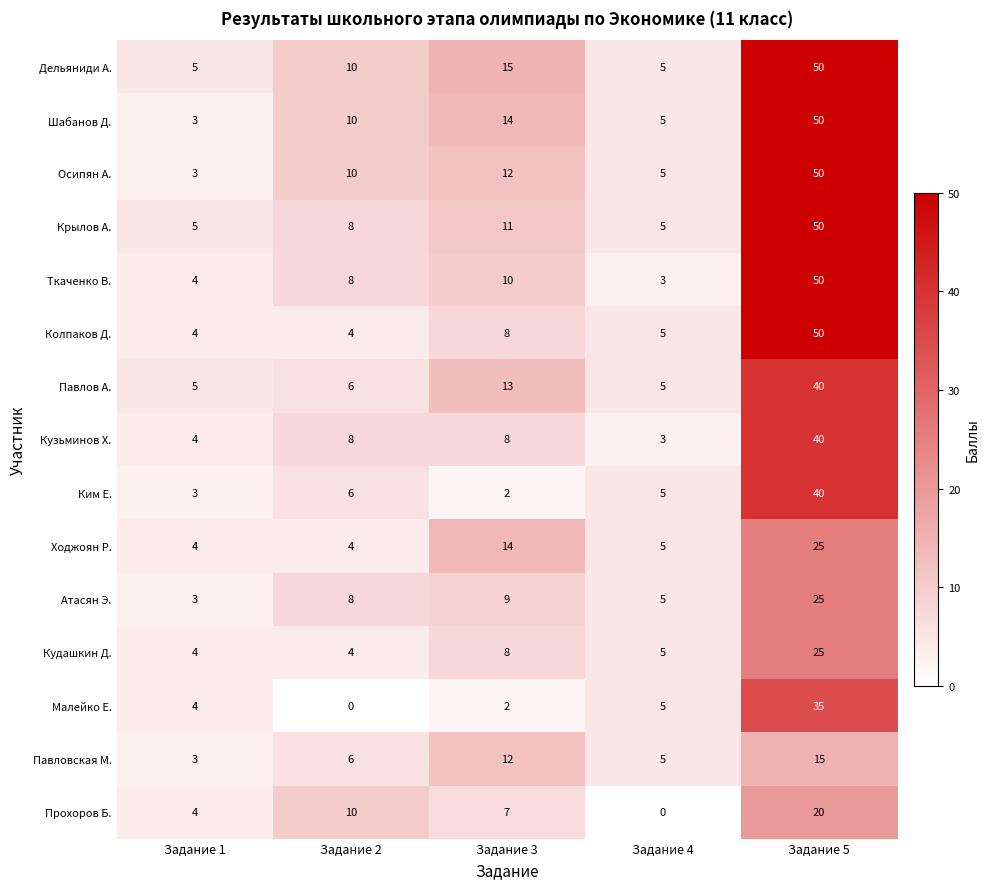

Is it true that Прохоров Б. equals -13 at Задание 4?

False